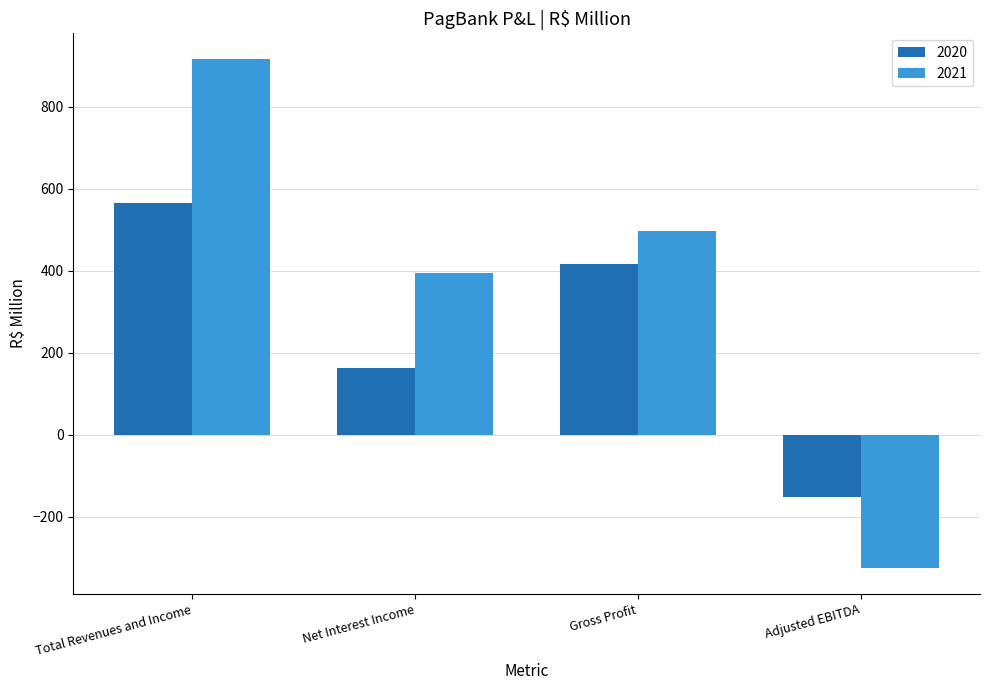

Between Net Interest Income and Adjusted EBITDA, which series saw the biggest shift?

2021